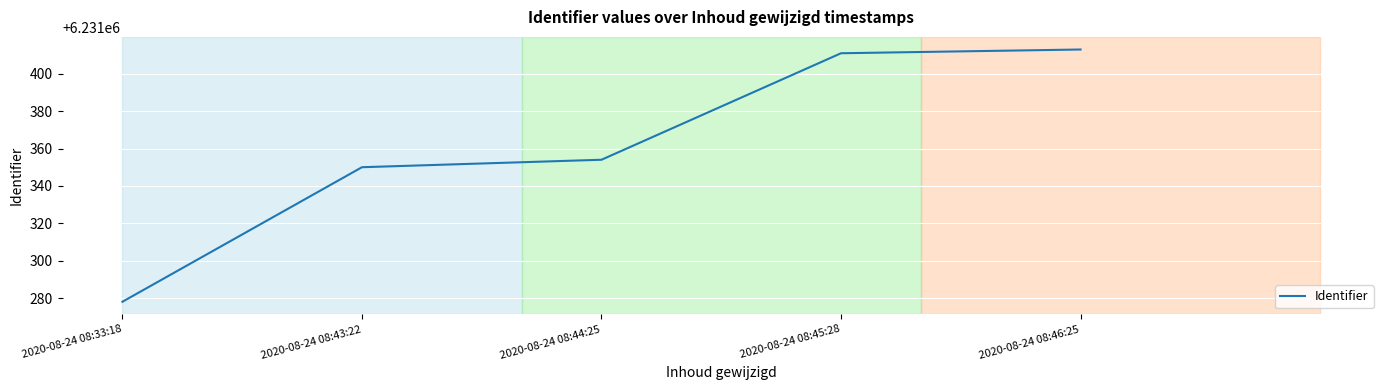

List the labels in order of value, smallest first.

2020-08-24 08:33:18, 2020-08-24 08:43:22, 2020-08-24 08:44:25, 2020-08-24 08:45:28, 2020-08-24 08:46:25